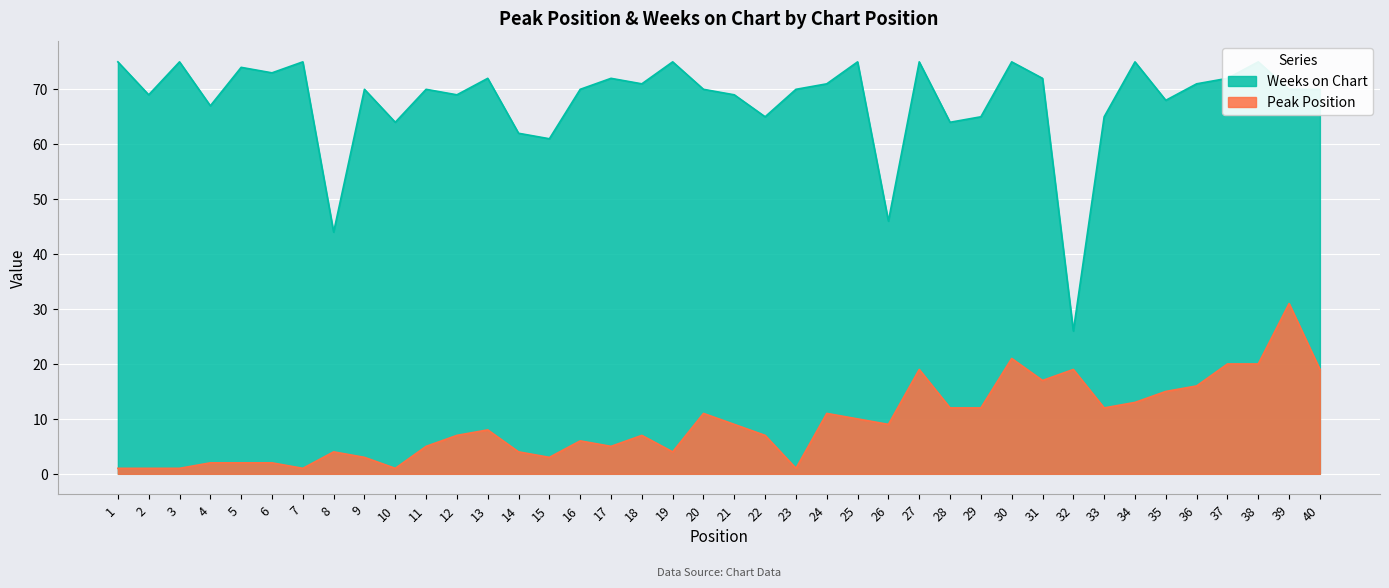

What is the smallest value displayed?

1